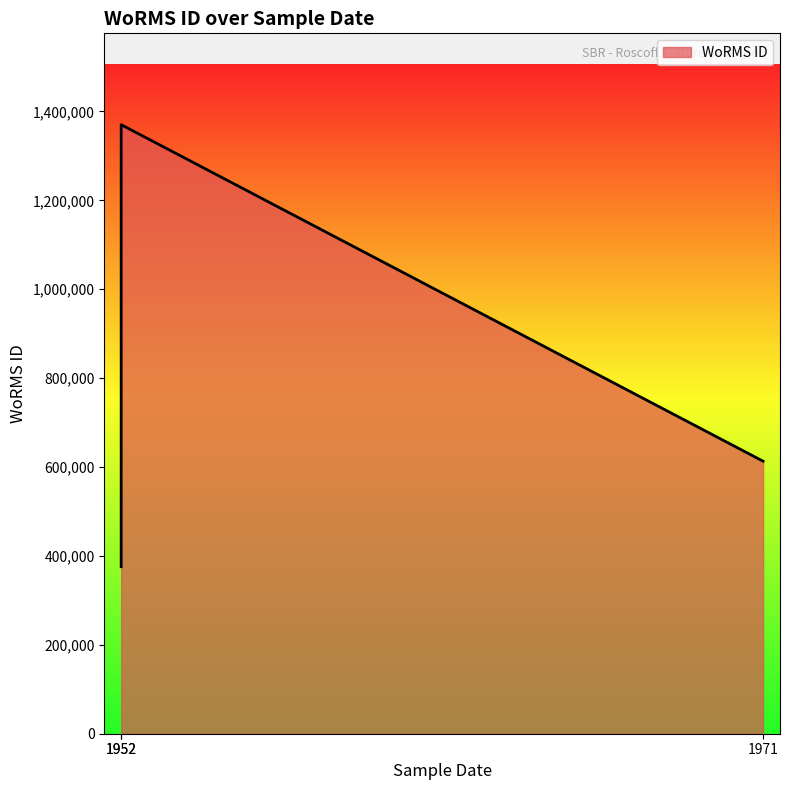

The chart shows a value of 611669 at 01-01-1952. True or false?

False